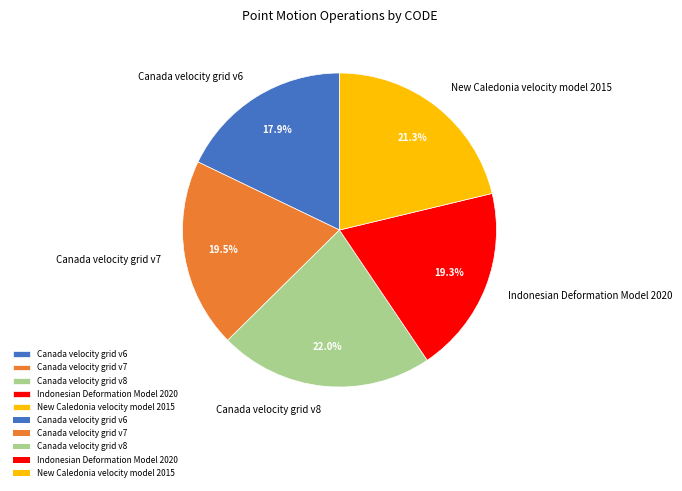

Approximately how many times larger is the value at Canada velocity grid v7 compared to Canada velocity grid v8?

0.9